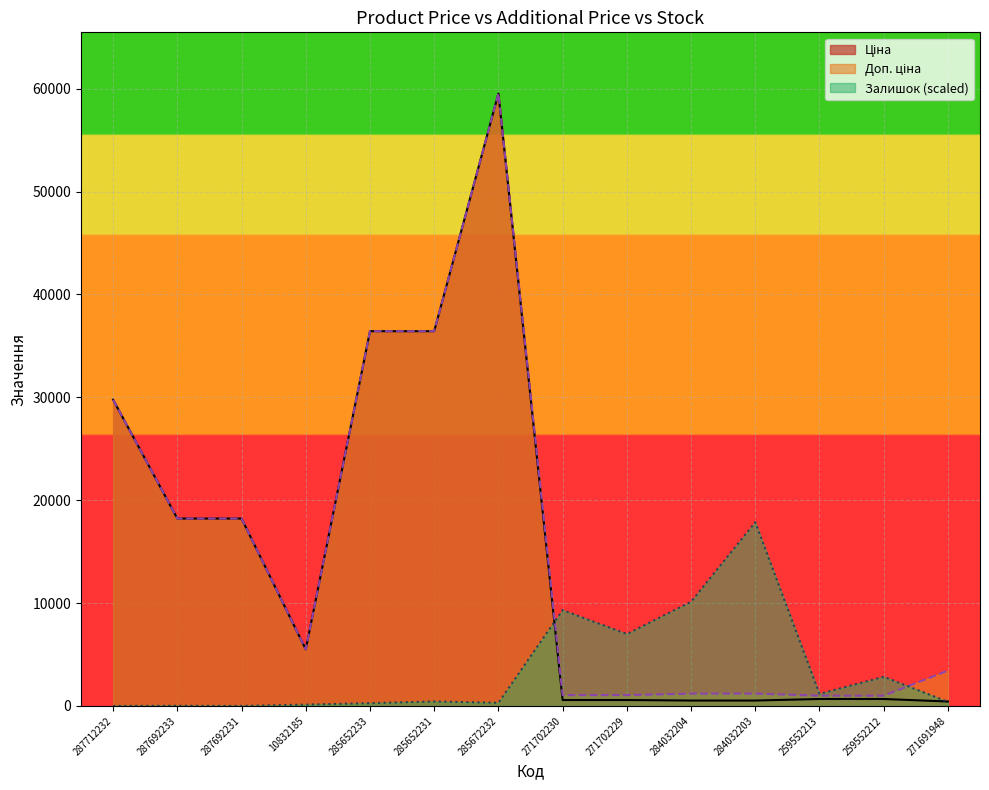

Where is the first local minimum for Доп. ціна?

10832185